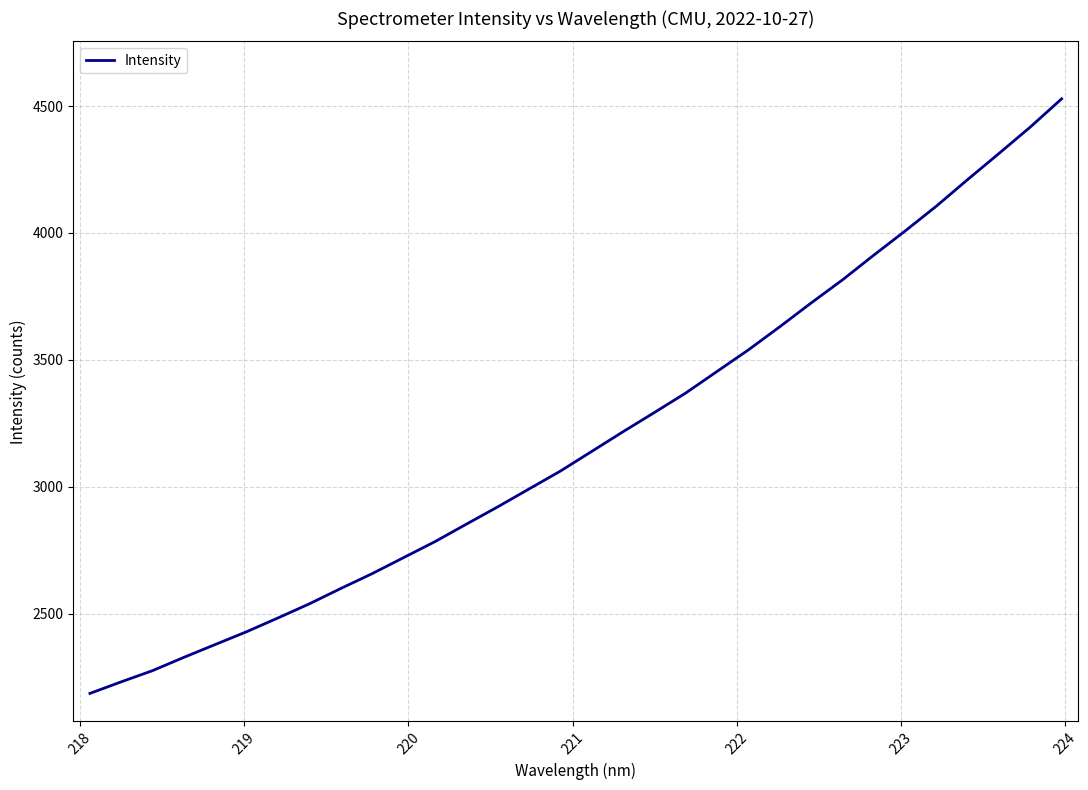

What is the smallest value displayed?

2186.2